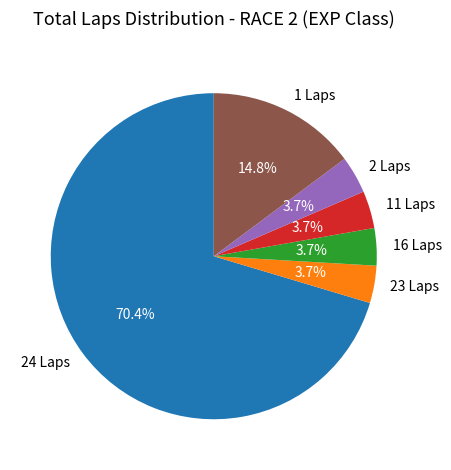

What percentage is NOT represented by 2 Laps?

96.3%